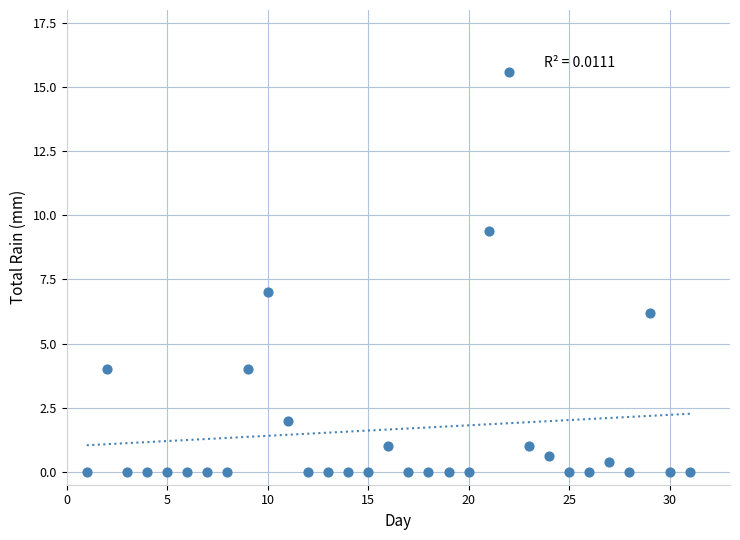

What is the range of Y values (max minus min)?

15.6